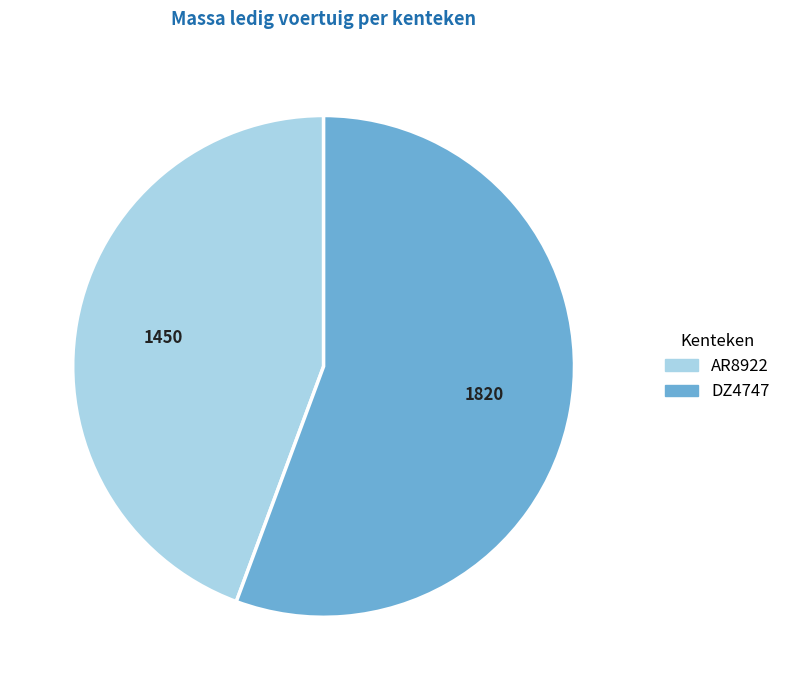

Which category has the biggest portion of the pie?

DZ4747